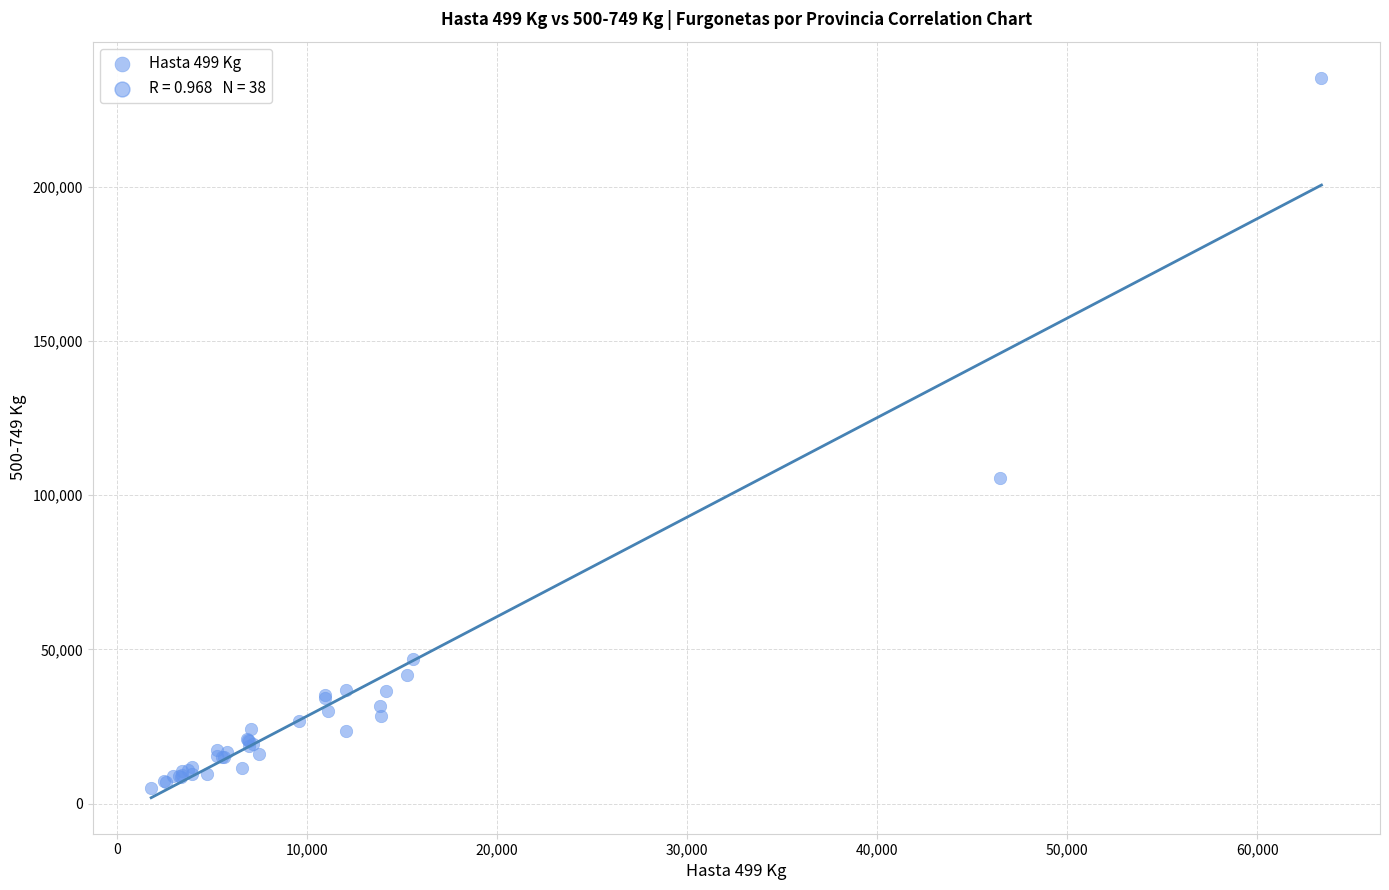

What Y value in the scatter plot is closest to 120245?

105531